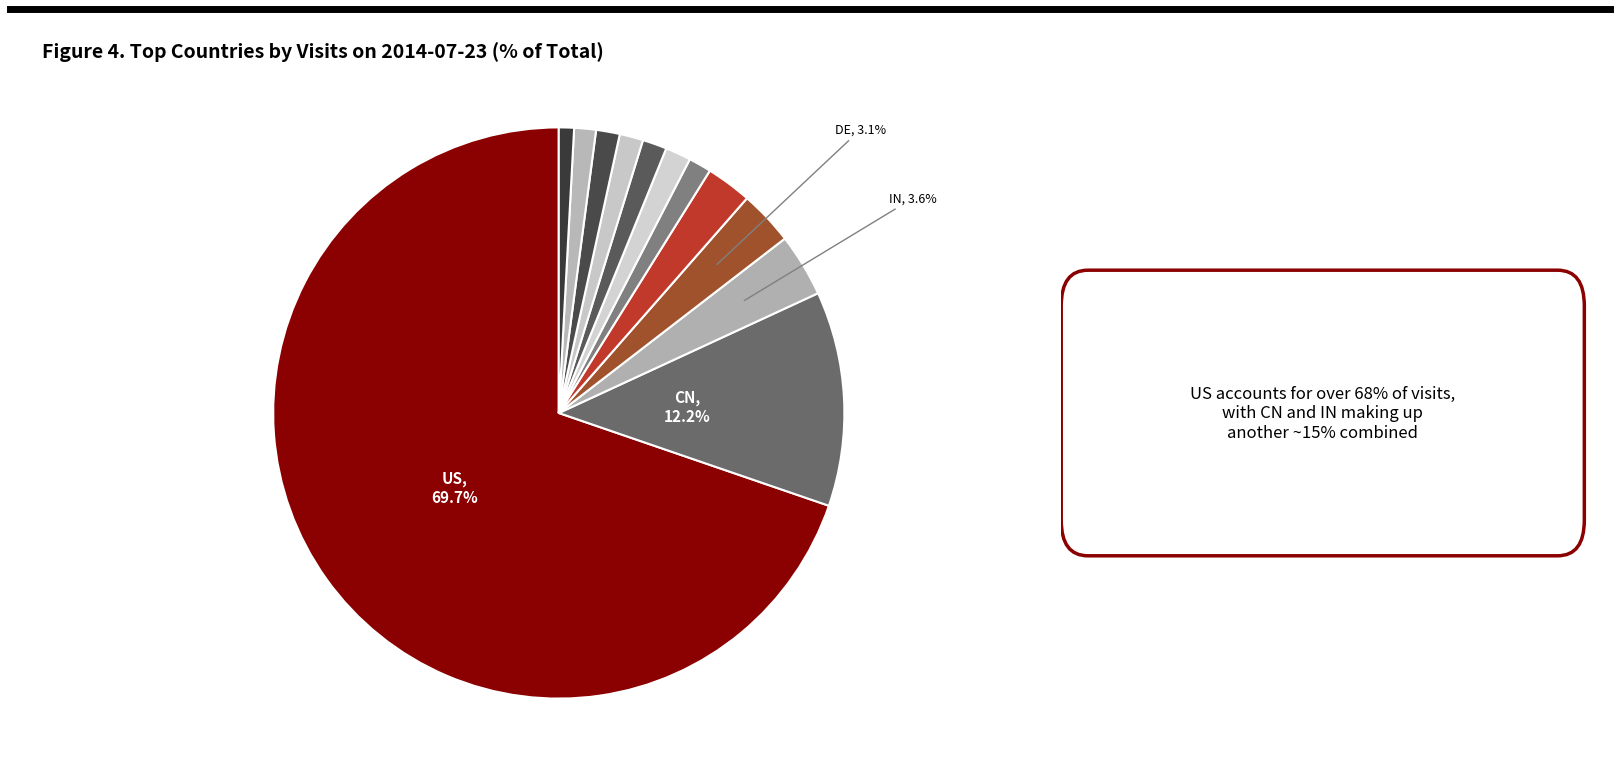

To the nearest percent, what is the difference between the largest and smallest slice percentages?

69%